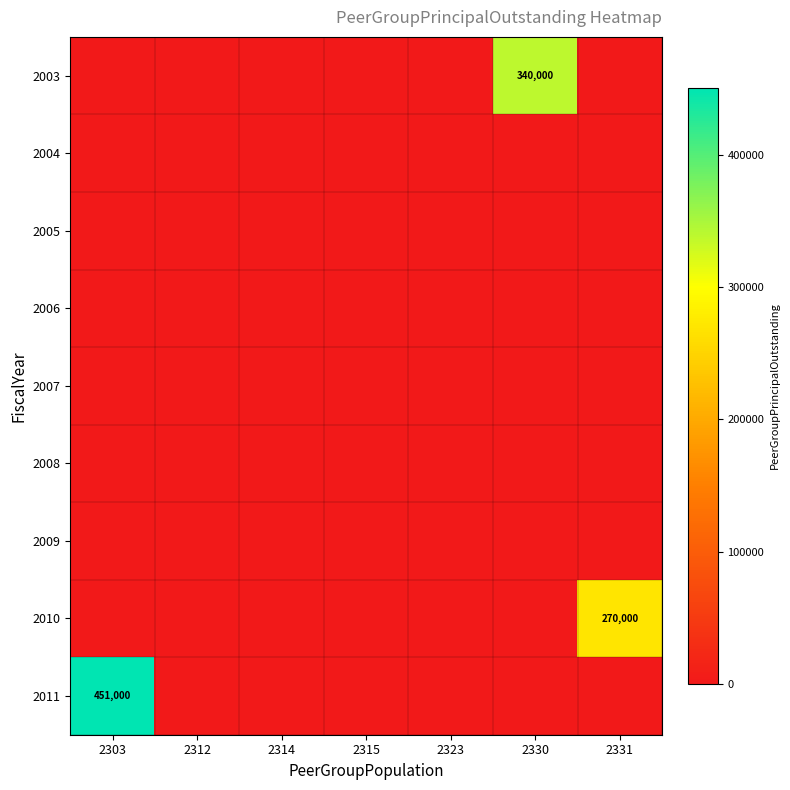

What is the sum of all 2003 values?

340000